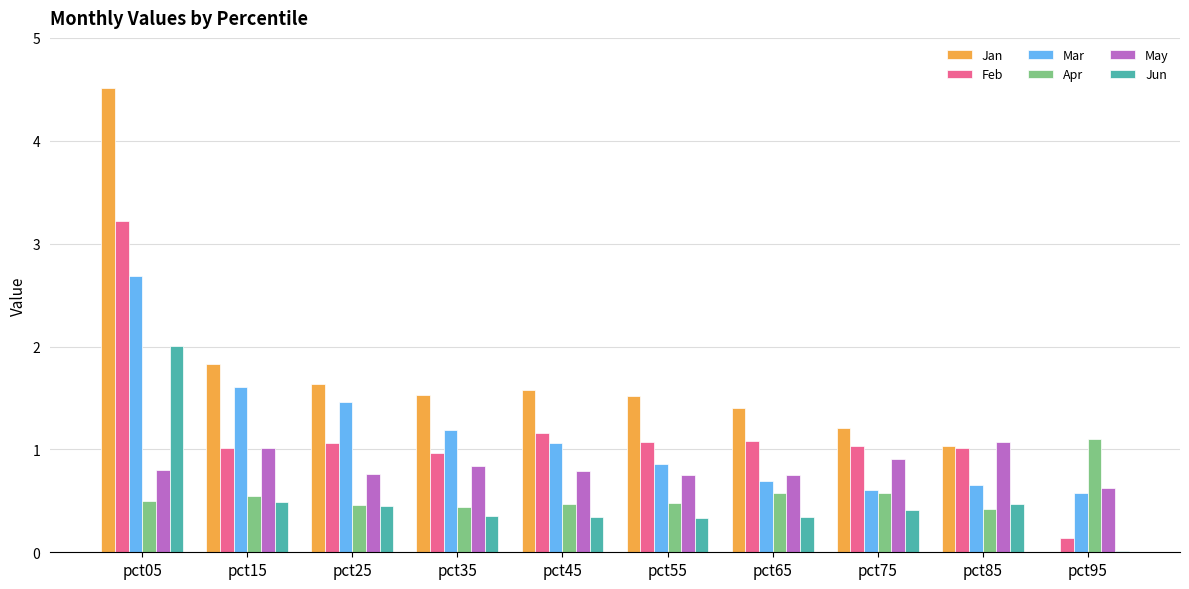

Are the bars horizontal?

No